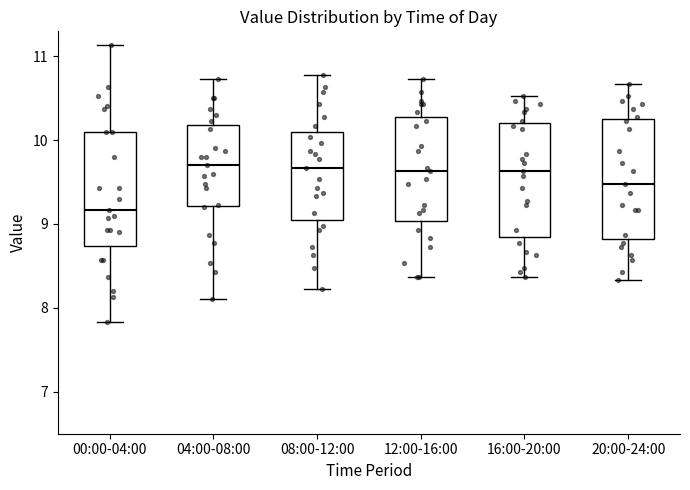

Where does the median line of the box for 08:00-12:00 sit on the y-axis? The values are not printed on the chart, so give them approximately, as read against the axis.

9.7